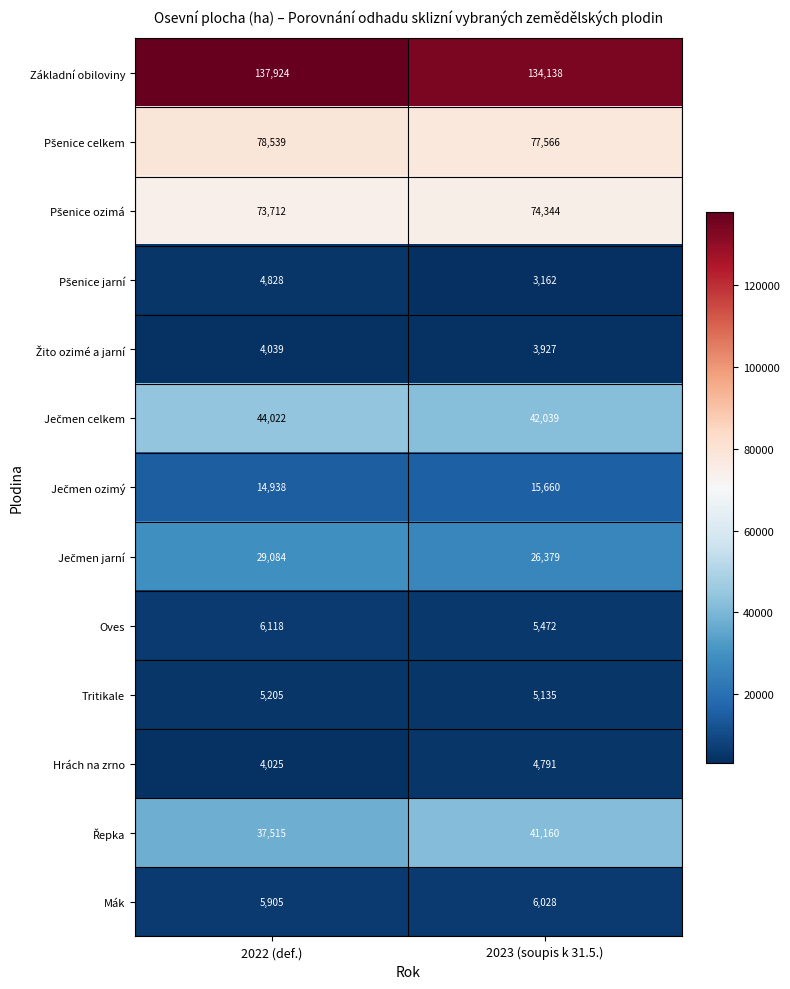

How many series are shown in this chart?

13